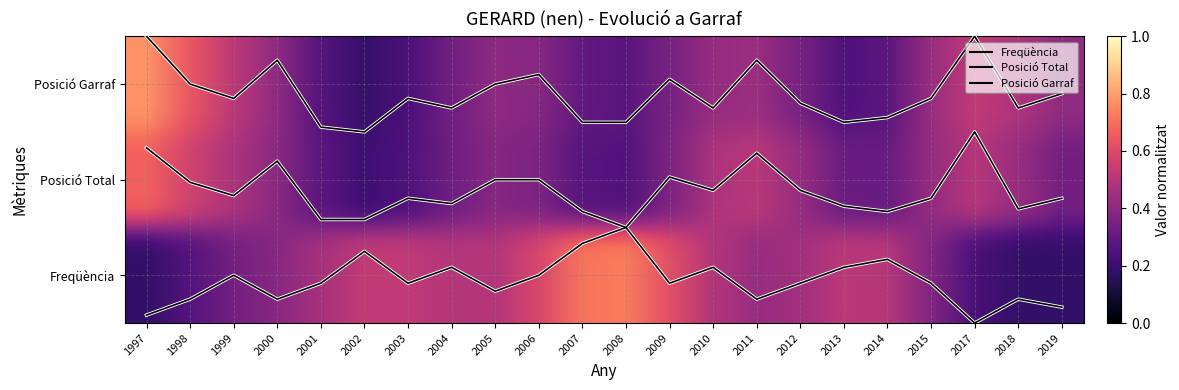

Is this an area chart (filled region under the line)?

No